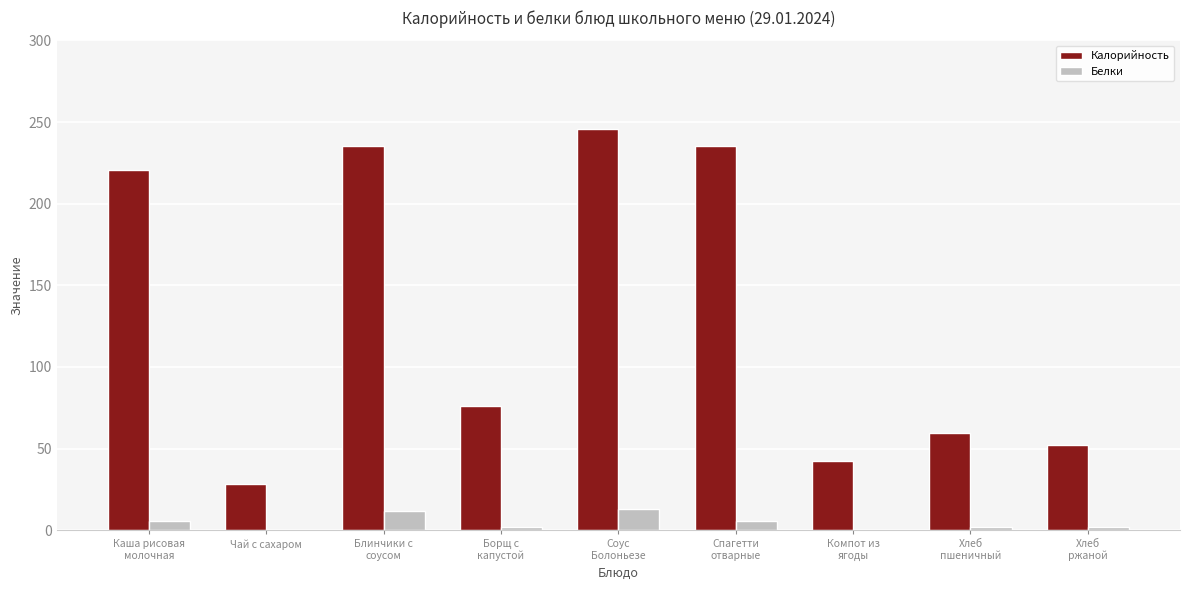

The value of Калорийность at Хлеб
пшеничный is 17.6. True or false?

False